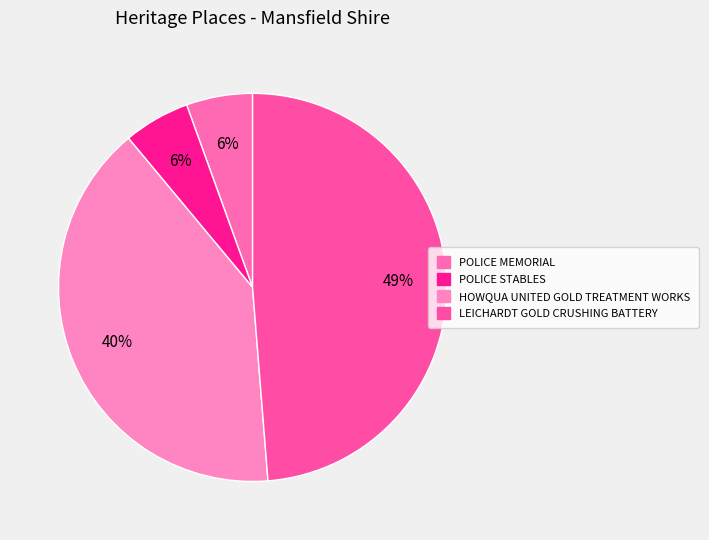

To the nearest percent, what is the average slice percentage?

25%